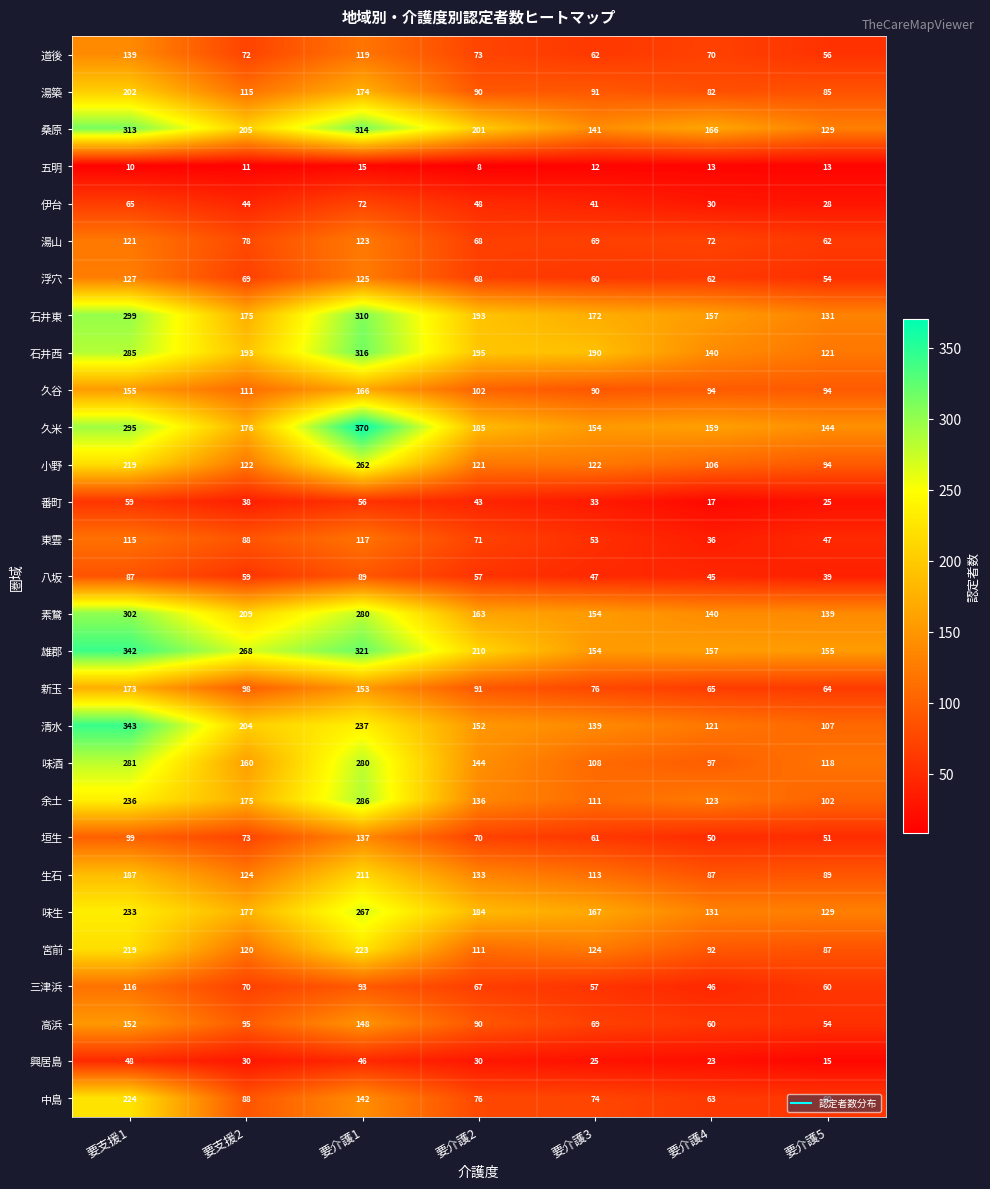

List the labels in order of 久米 value, smallest first.

要介護5, 要介護3, 要介護4, 要支援2, 要介護2, 要支援1, 要介護1